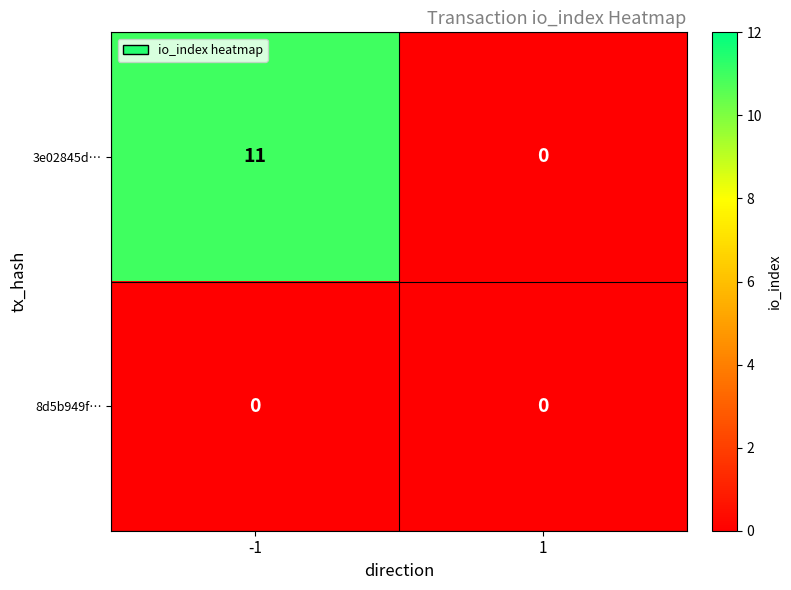

Rank the series at -1 from lowest to highest value.

8d5b949f…, 3e02845d…